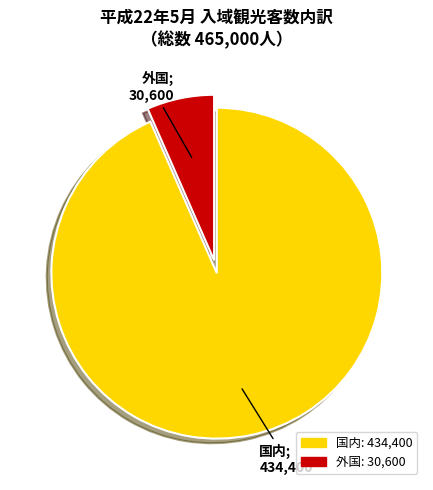

How many segments does this pie chart have?

2